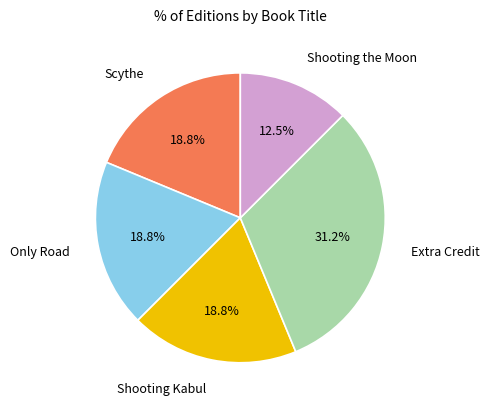

To the nearest percent, what is the difference between the largest and smallest slice percentages?

19%